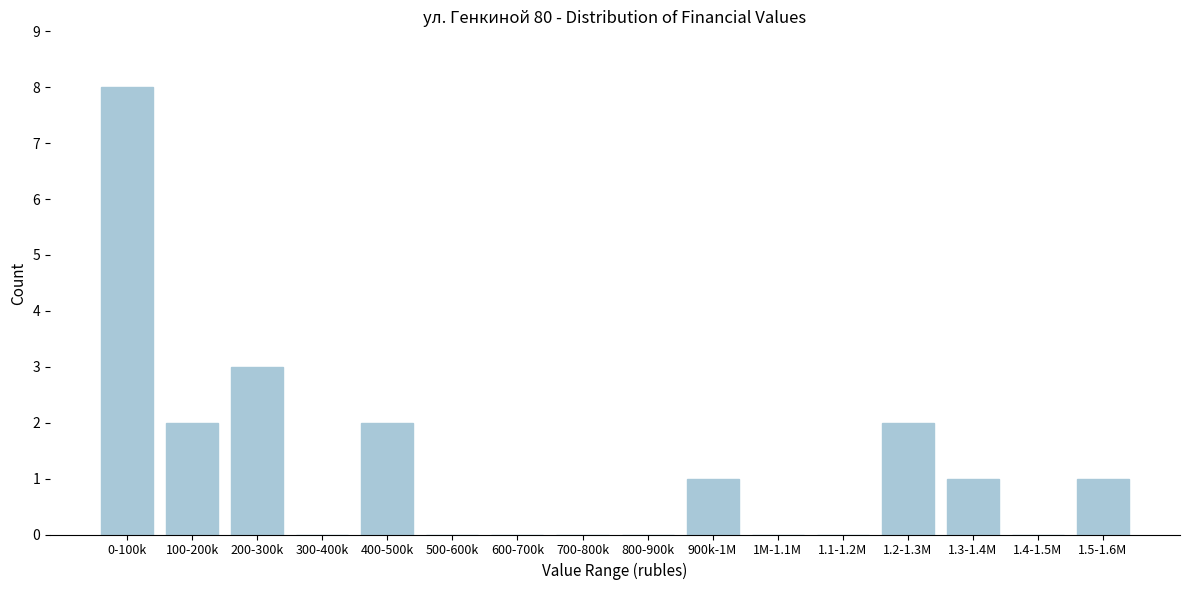

Reading left to right, extract all data points from this chart.

0-100k=8	100-200k=2	200-300k=3	300-400k=0	400-500k=2	500-600k=0	600-700k=0	700-800k=0	800-900k=0	900k-1M=1	1M-1.1M=0	1.1-1.2M=0	1.2-1.3M=2	1.3-1.4M=1	1.4-1.5M=0	1.5-1.6M=1